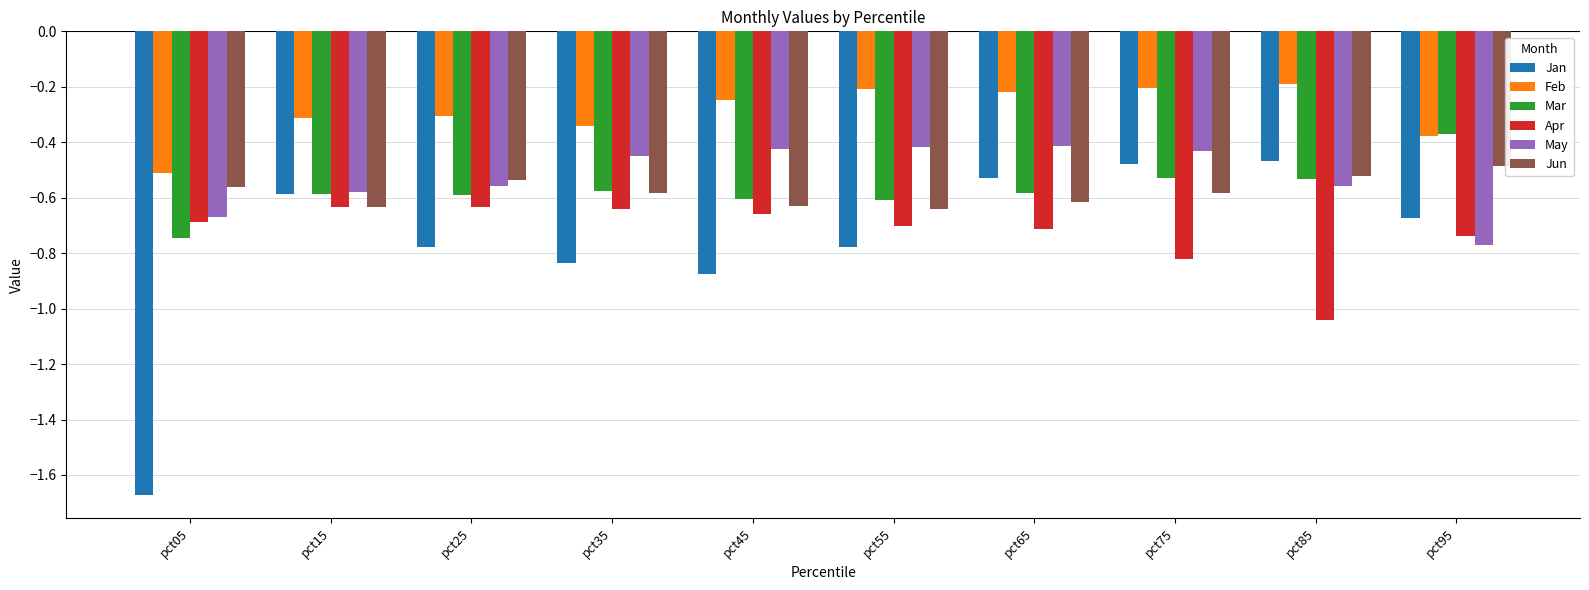

The Mar series shows -0.6 at pct65. True or false?

True